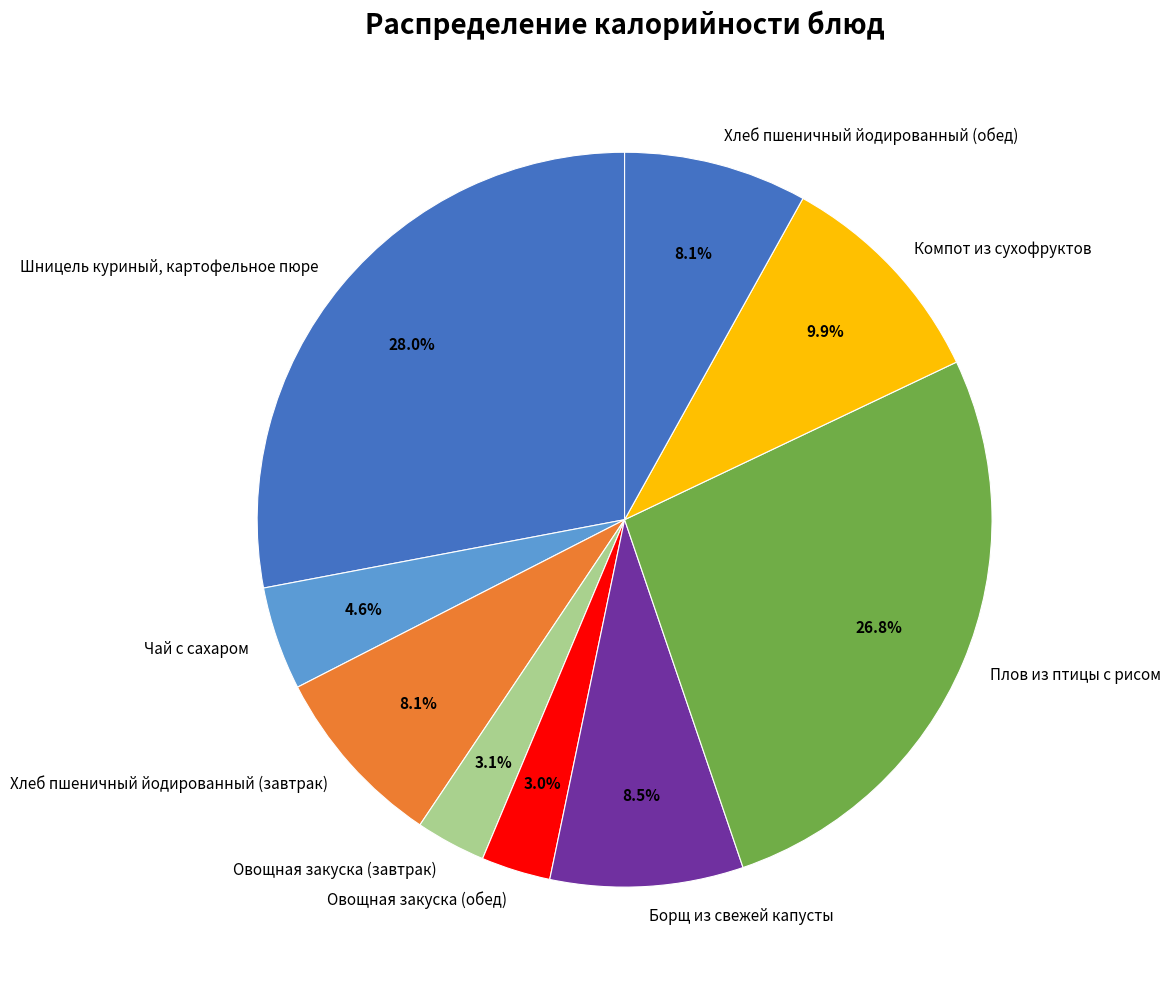

Which has a higher value, Хлеб пшеничный йодированный (завтрак) or Плов из птицы с рисом?

Плов из птицы с рисом